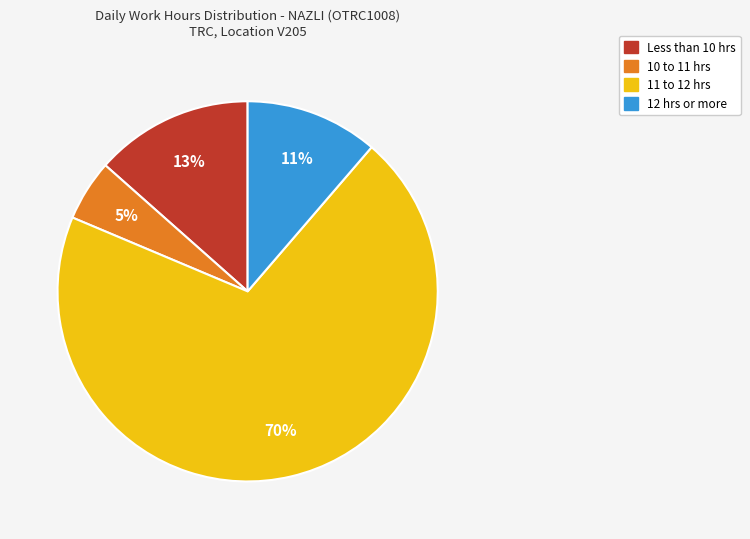

Does any single category account for the majority?

Yes